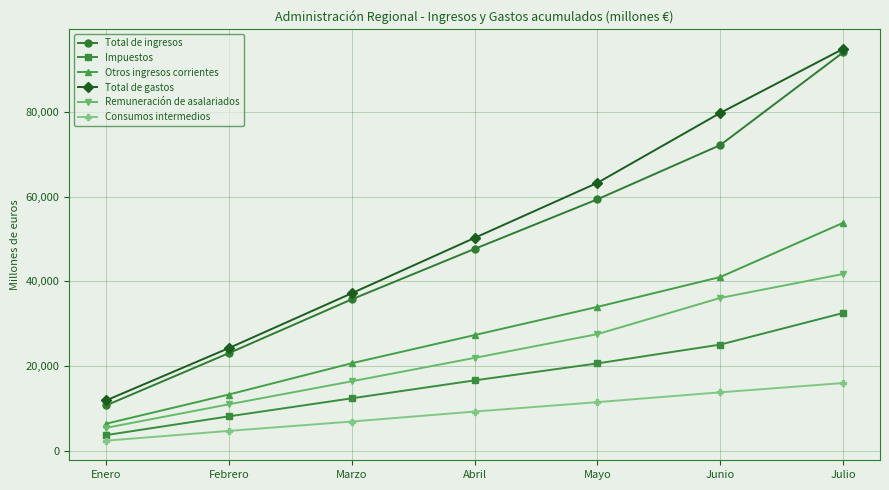

Is the value of Consumos intermedios at Abril greater than the value of Remuneración de asalariados at Junio?

No